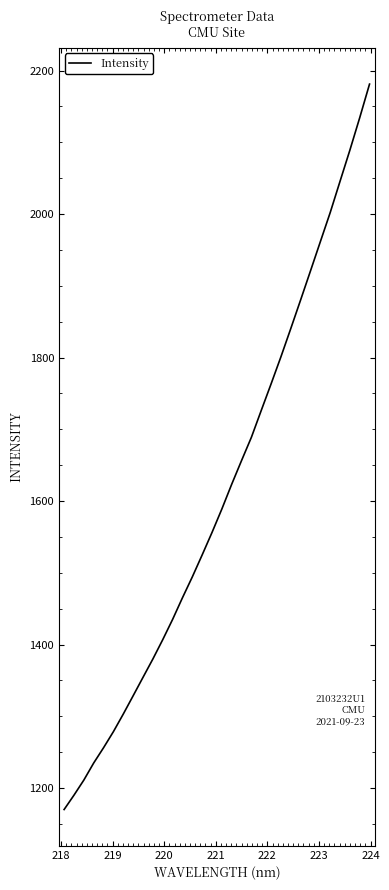

How many series are shown in this chart?

1